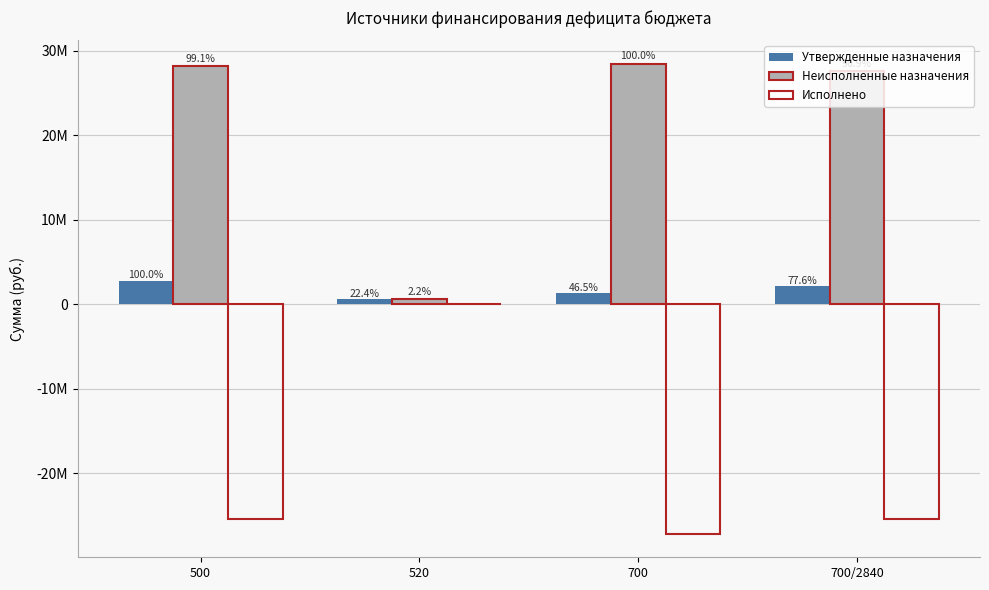

At which category is the sum across all series the highest?

500